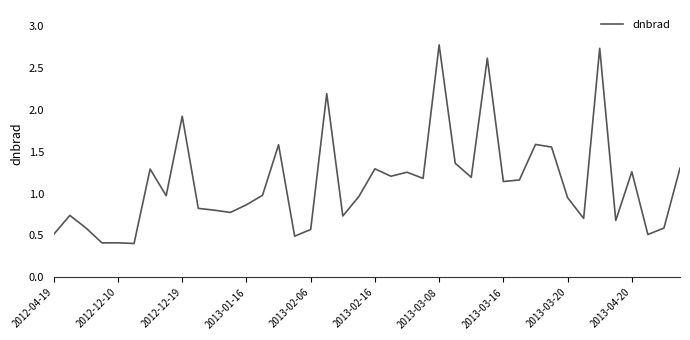

What is the difference between the maximum and minimum values?

2.4